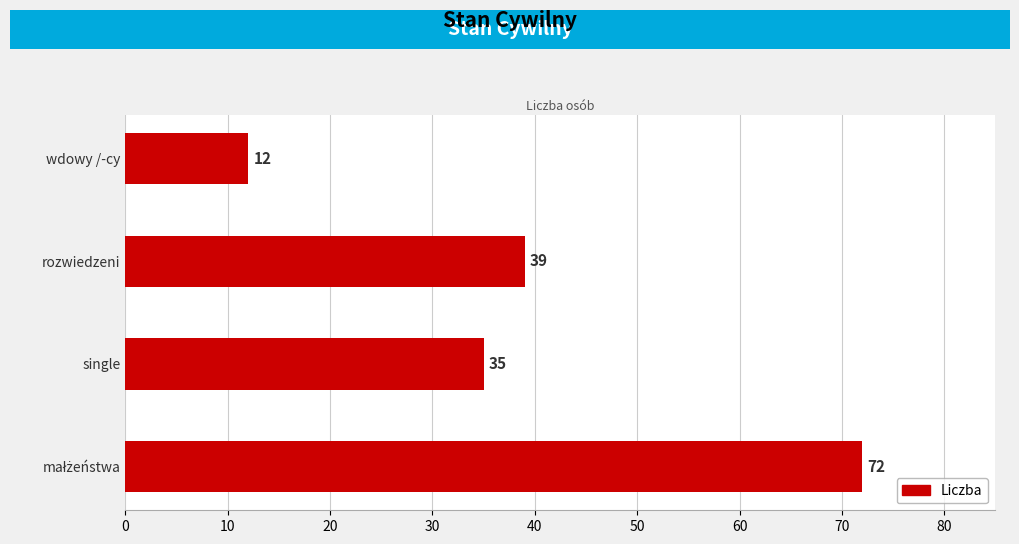

What value does the data have at rozwiedzeni, to the nearest 10?

40